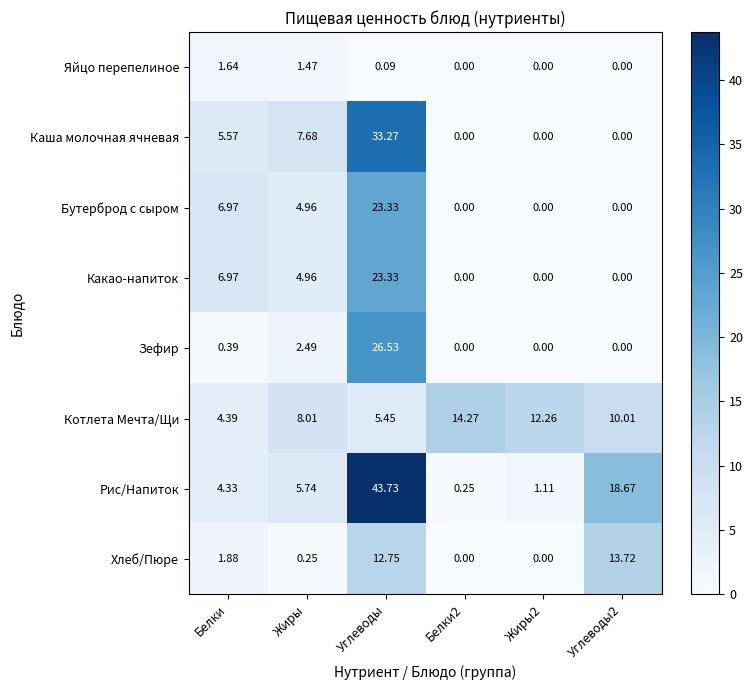

Which series has the widest spread of values?

Рис/Напиток